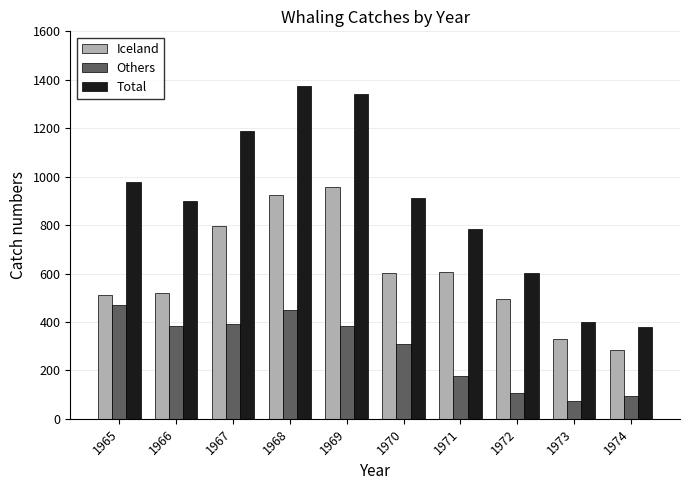

Which label corresponds to the smallest value in the chart?

1973